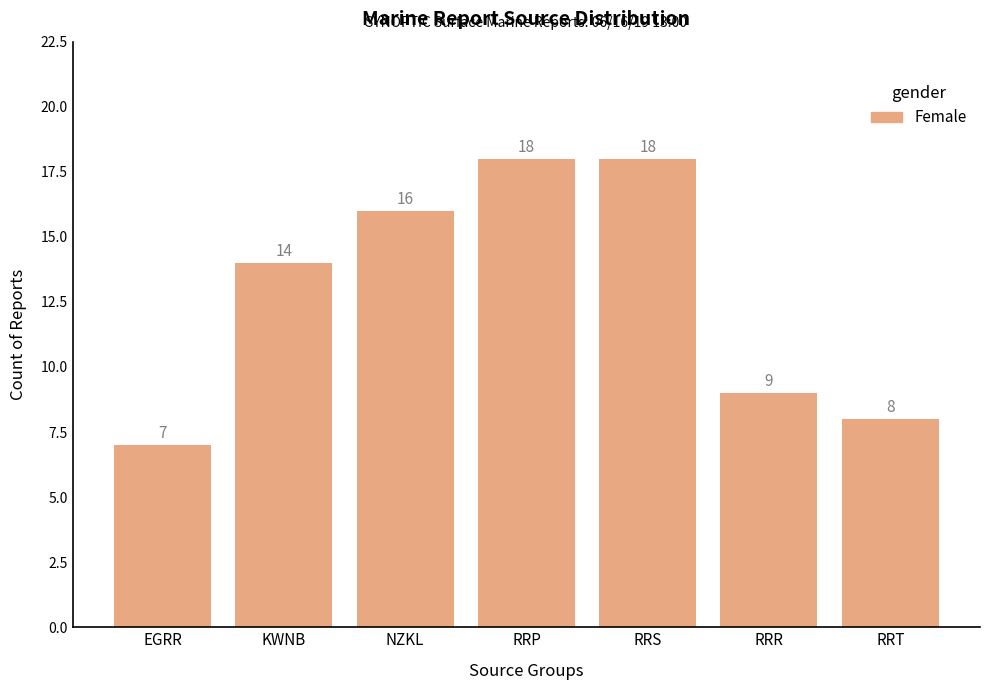

Does the chart contain stacked bars?

No